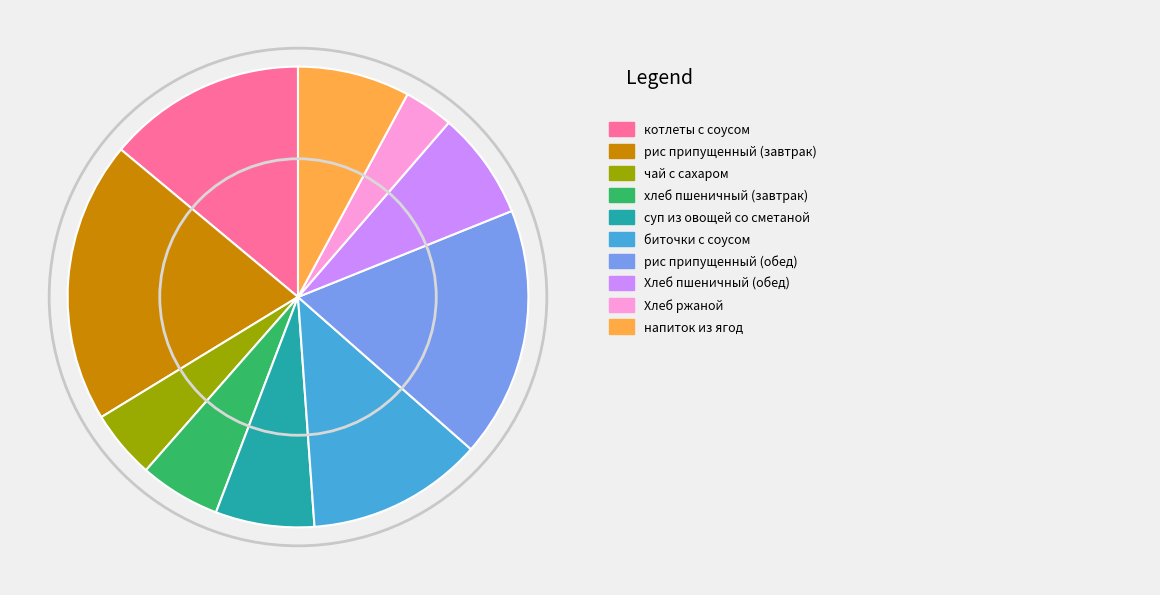

Is there a majority slice in this chart?

No